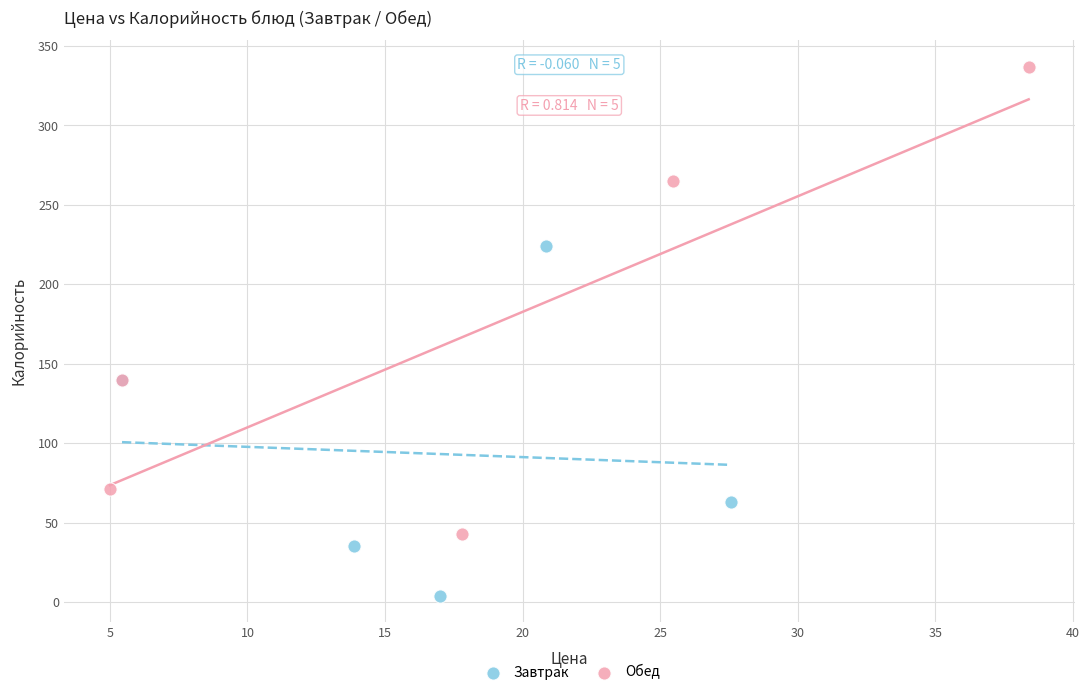

What are all the series names shown in the legend?

Завтрак, Обед